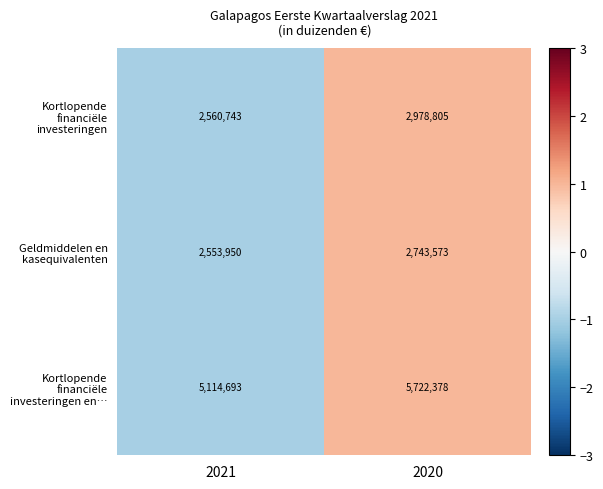

How many values in the Geldmiddelen en kasequivalenten series are below 2743573?

1